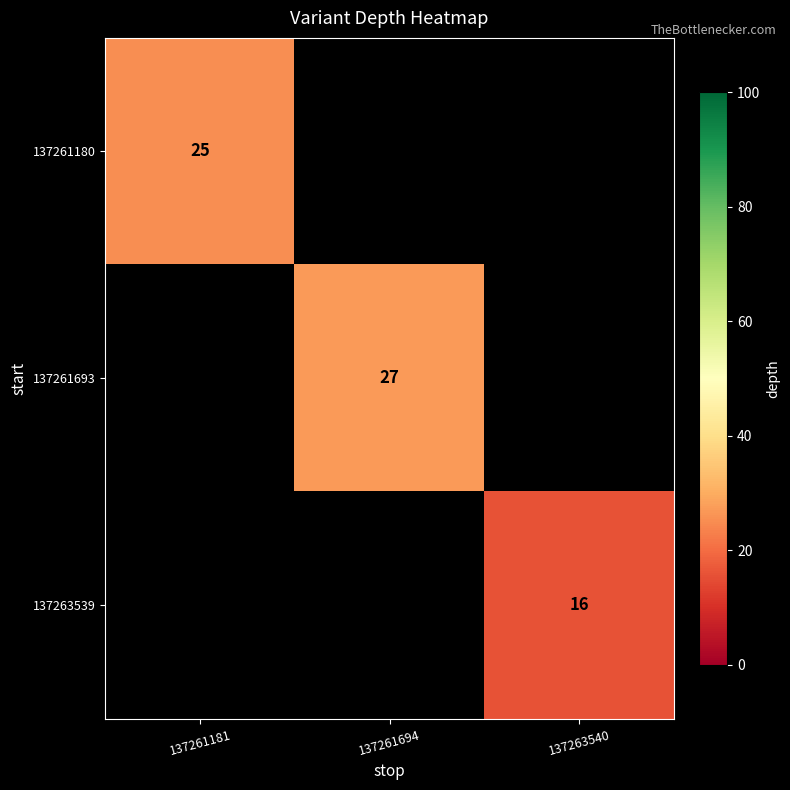

True or false: 137261693 has a value of 41 at 137261694.

False